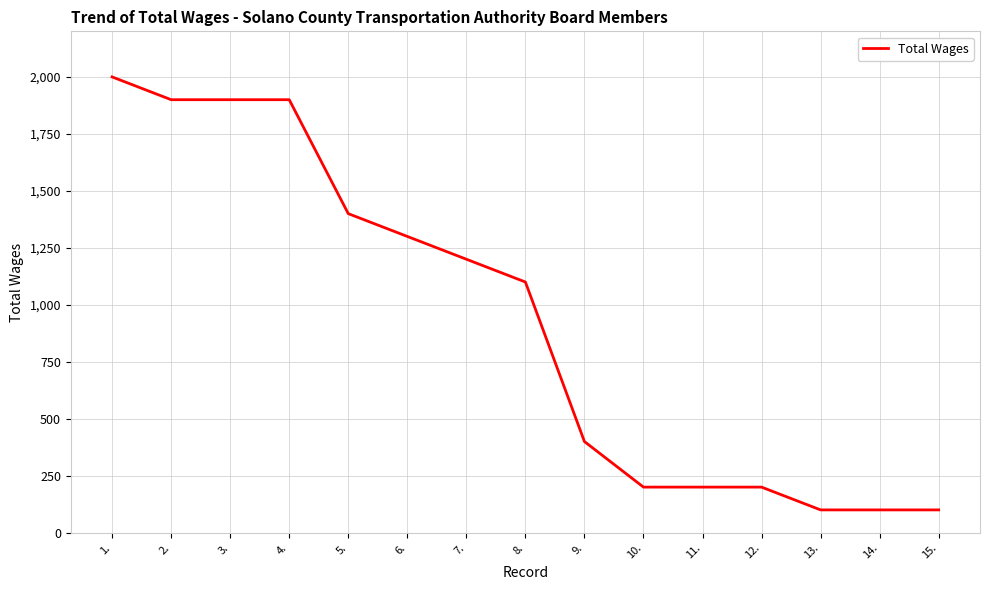

How many lines are shown in the chart?

1